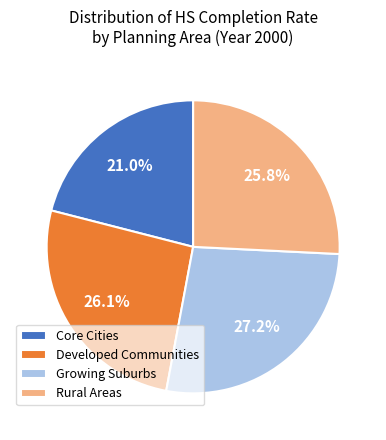

Which category has the smallest portion of the pie?

Core Cities